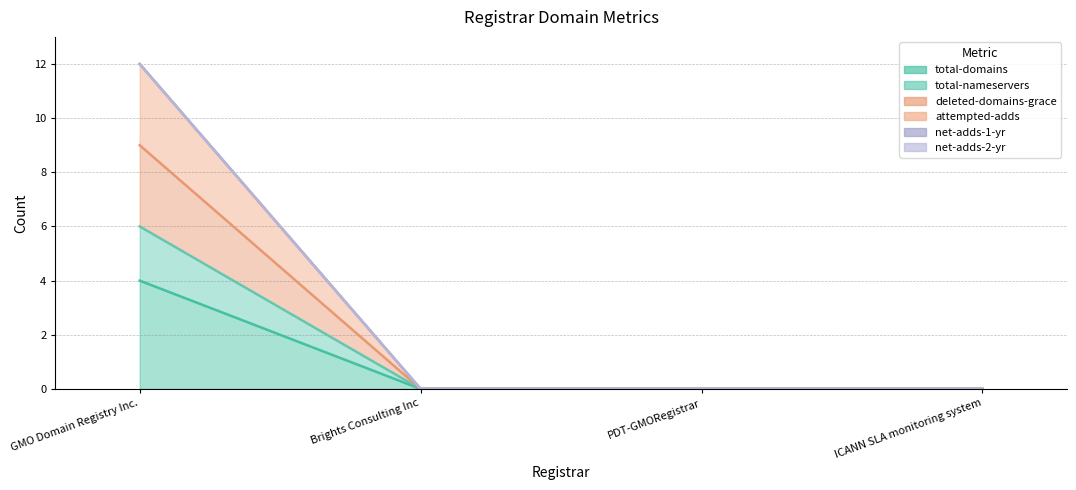

Is it true that attempted-adds equals 0 at Brights Consulting Inc?

True